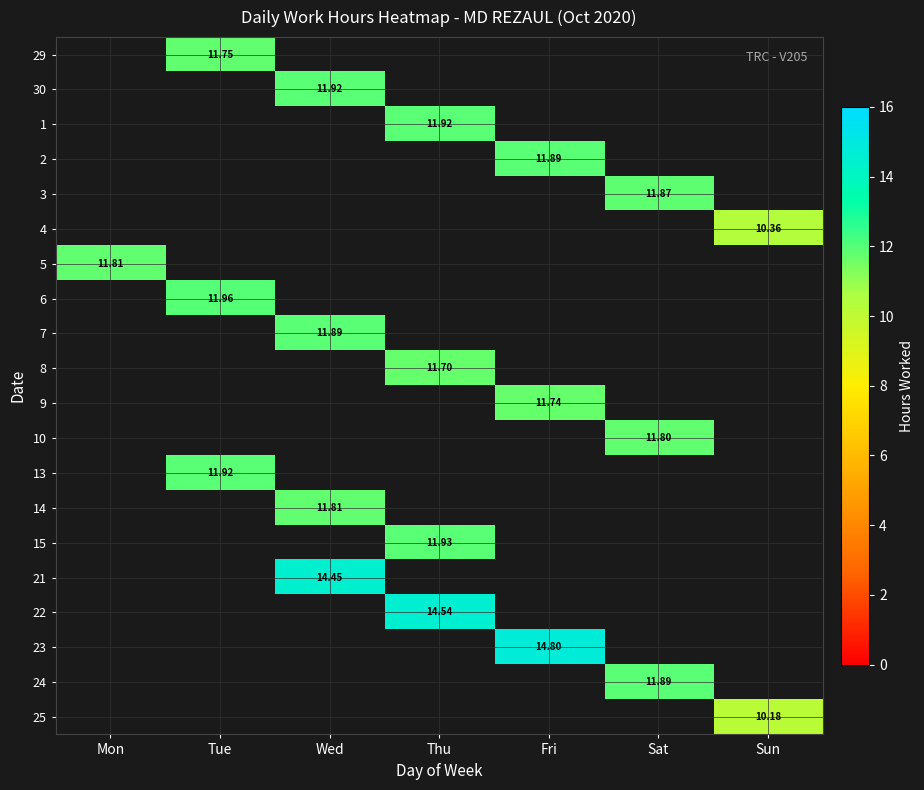

How many data points does each series have?

7